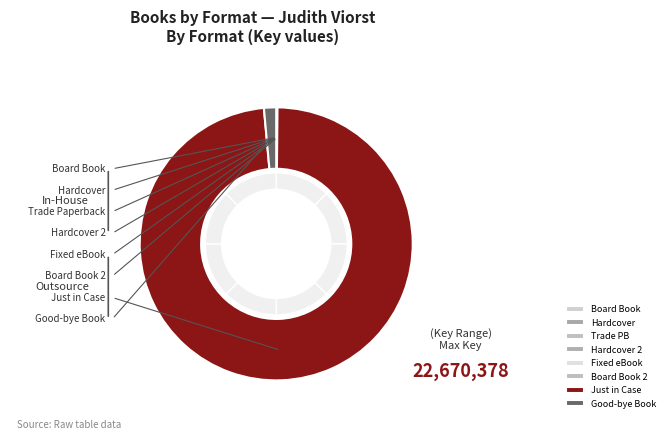

Which category has the smallest portion of the pie?

Board Book (9781481414128)